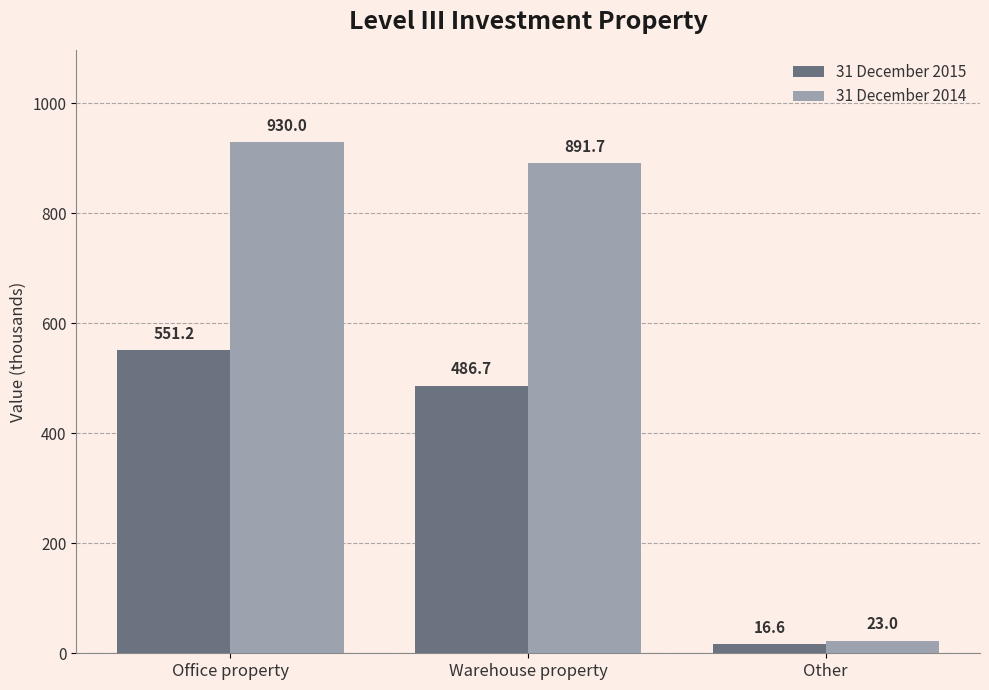

Which category has the highest value in the 31 December 2014 series?

Office property